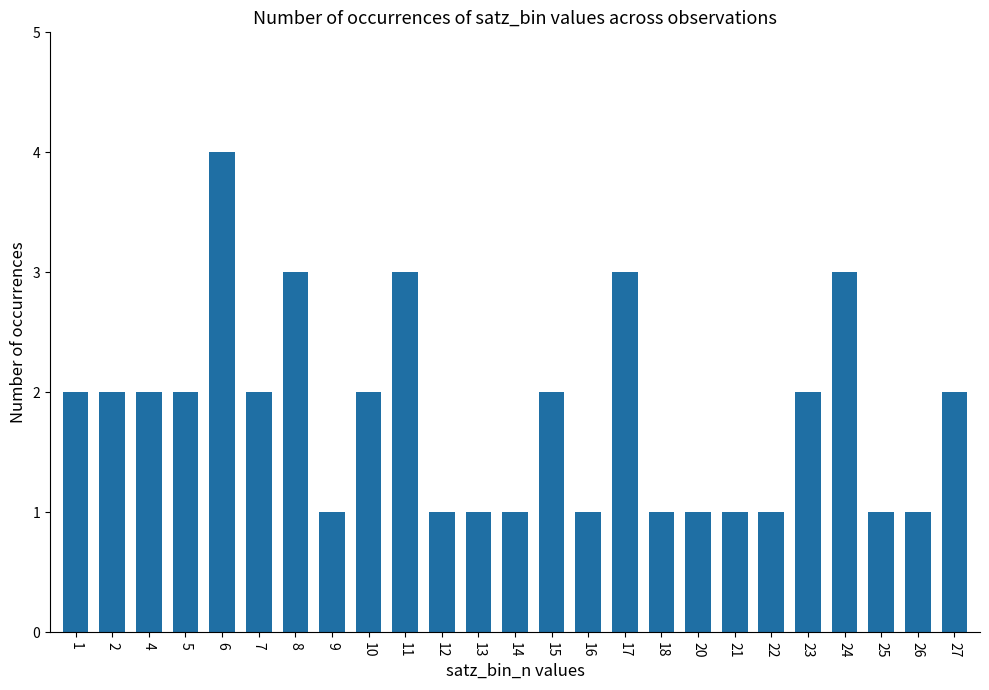

Reading left to right, transcribe all the data shown in this chart.

1=2	2=2	4=2	5=2	6=4	7=2	8=3	9=1	10=2	11=3	12=1	13=1	14=1	15=2	16=1	17=3	18=1	20=1	21=1	22=1	23=2	24=3	25=1	26=1	27=2